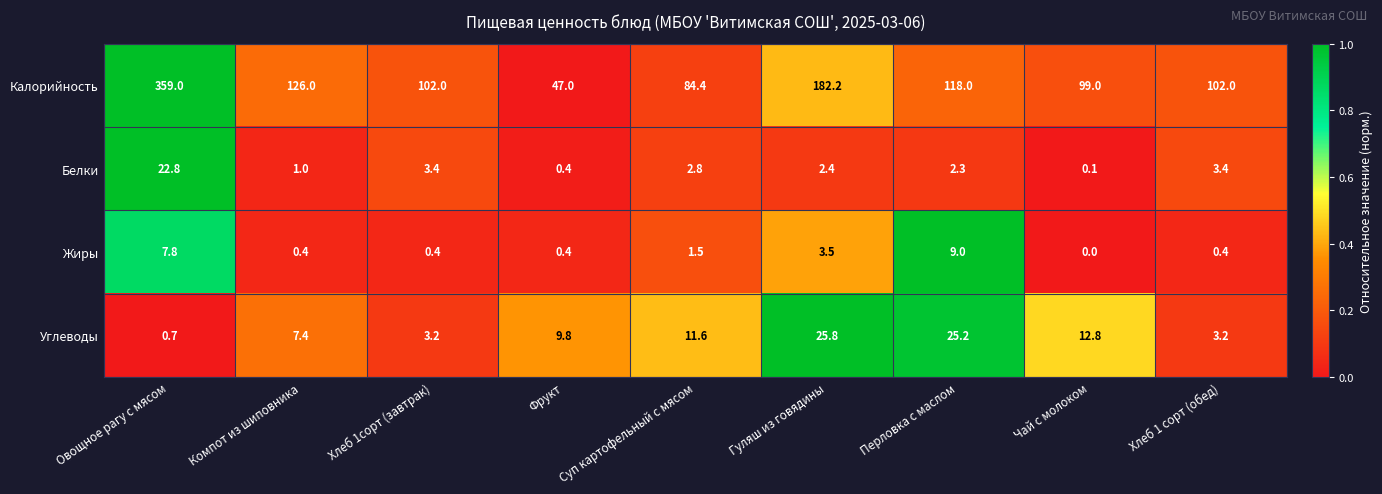

At Гуляш из говядины, list the series in order from smallest to largest.

Белки, Жиры, Углеводы, Калорийность